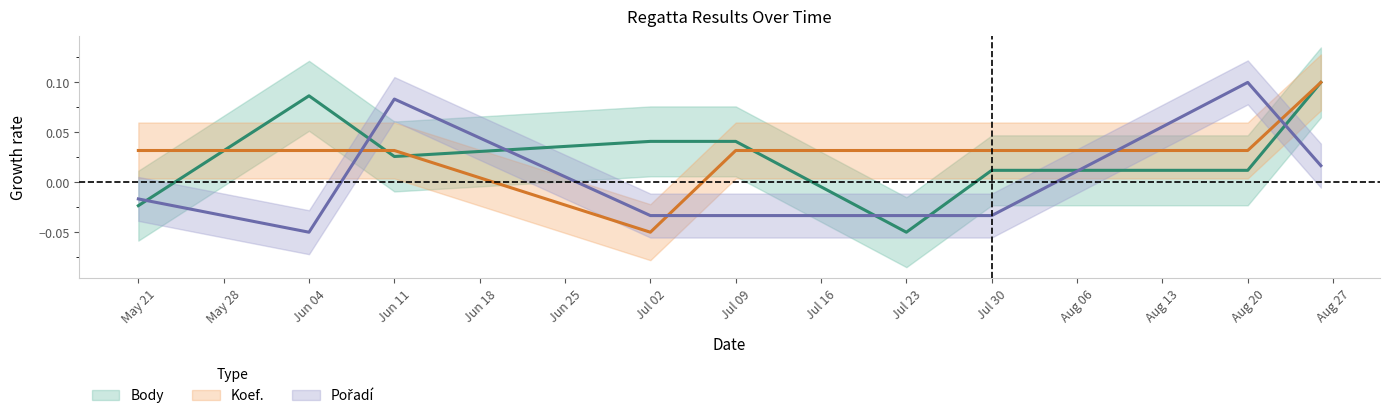

What is the label of the 1st point from the left?

May 21